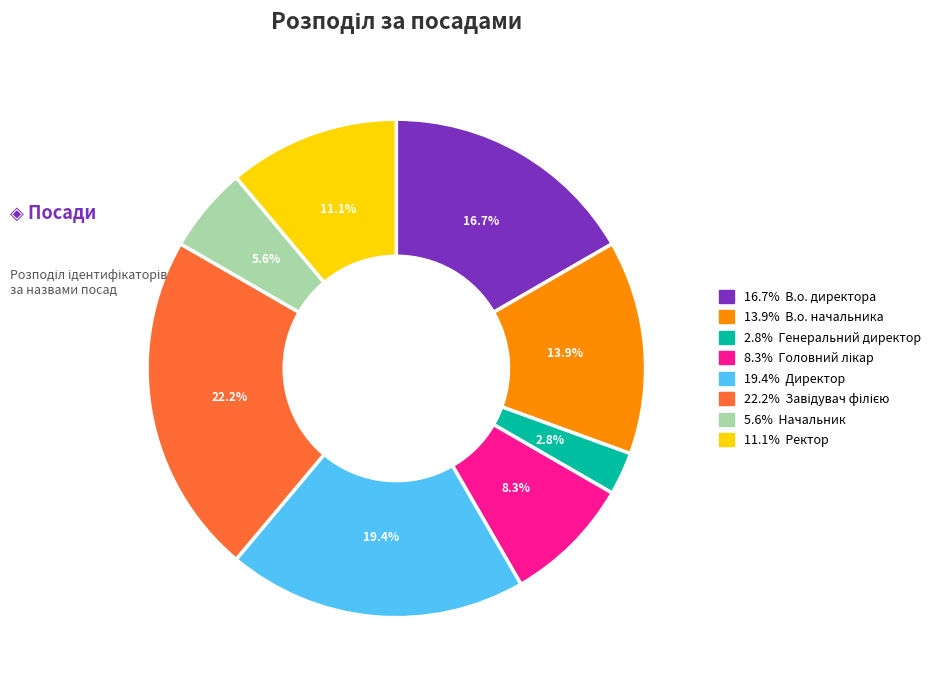

Does any single category account for the majority?

No